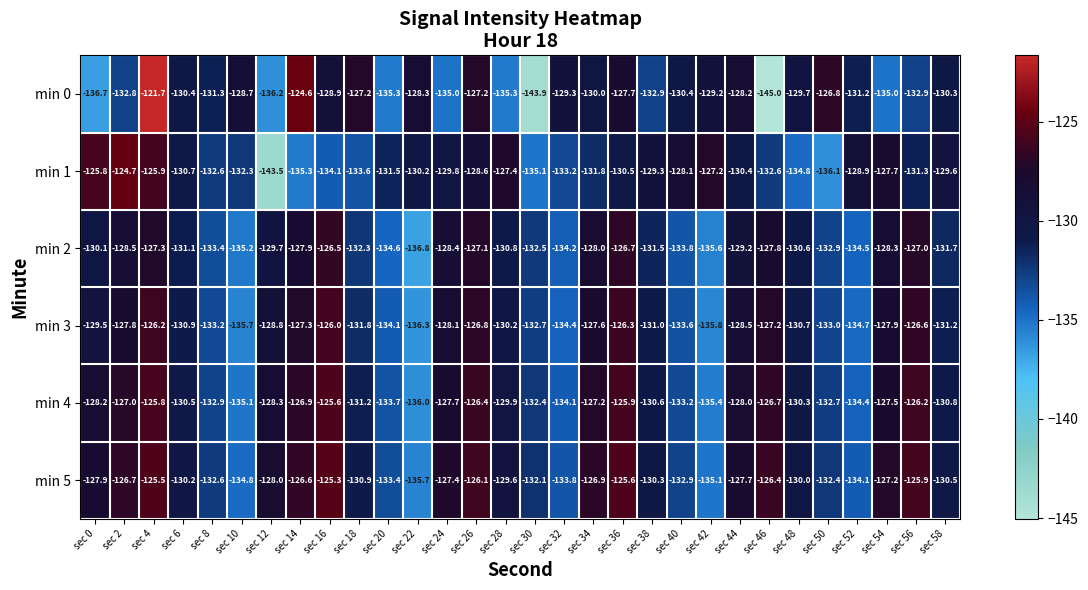

What is the minimum value shown in the chart?

-145.0